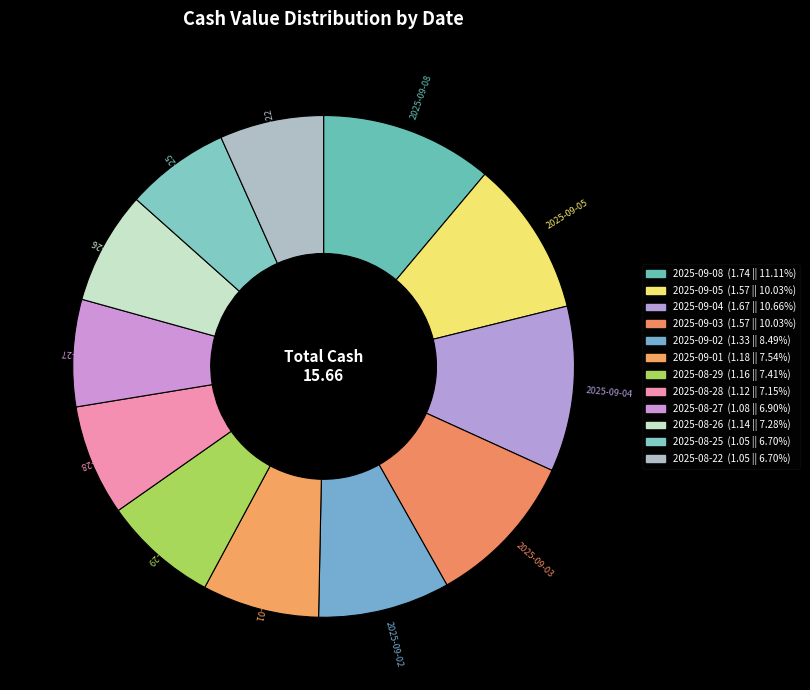

Rank the categories by value from highest to lowest.

2025-09-08, 2025-09-04, 2025-09-05, 2025-09-03, 2025-09-02, 2025-09-01, 2025-08-29, 2025-08-26, 2025-08-28, 2025-08-27, 2025-08-25, 2025-08-22